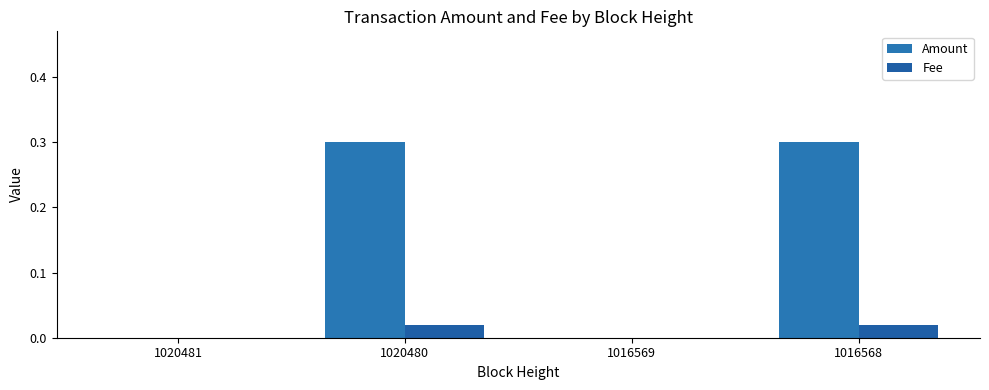

True or false: Fee has a value of 0.0 at 1020481.

True